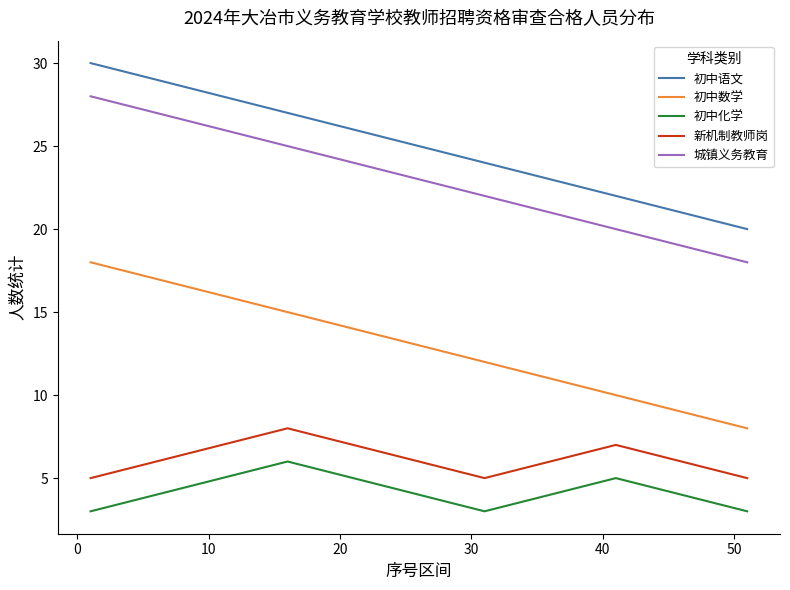

Rank the series by their maximum value, from lowest to highest.

初中化学, 新机制教师岗, 初中数学, 城镇义务教育, 初中语文